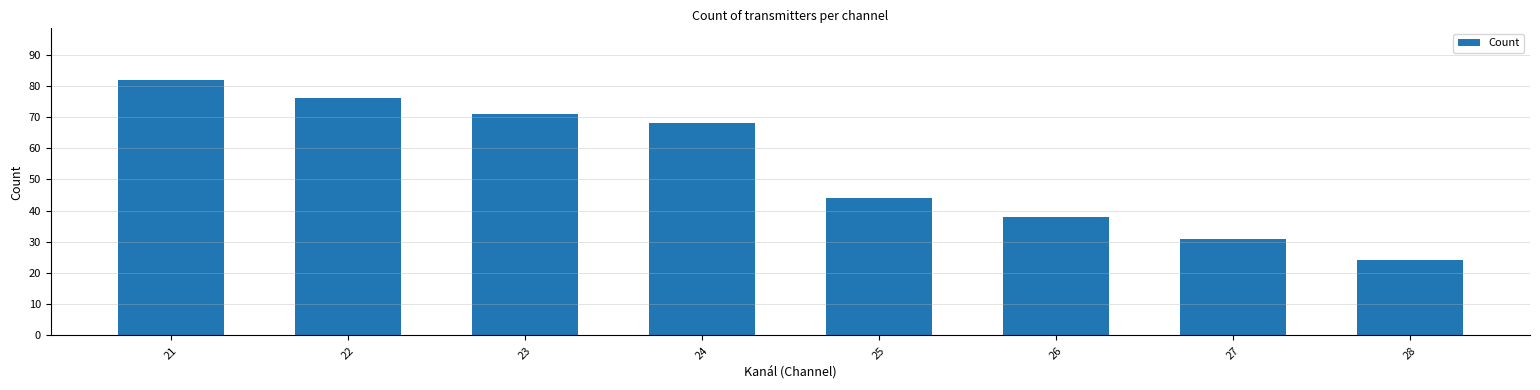

Reading left to right, extract all data points from this chart.

21=82	22=76	23=71	24=68	25=44	26=38	27=31	28=24